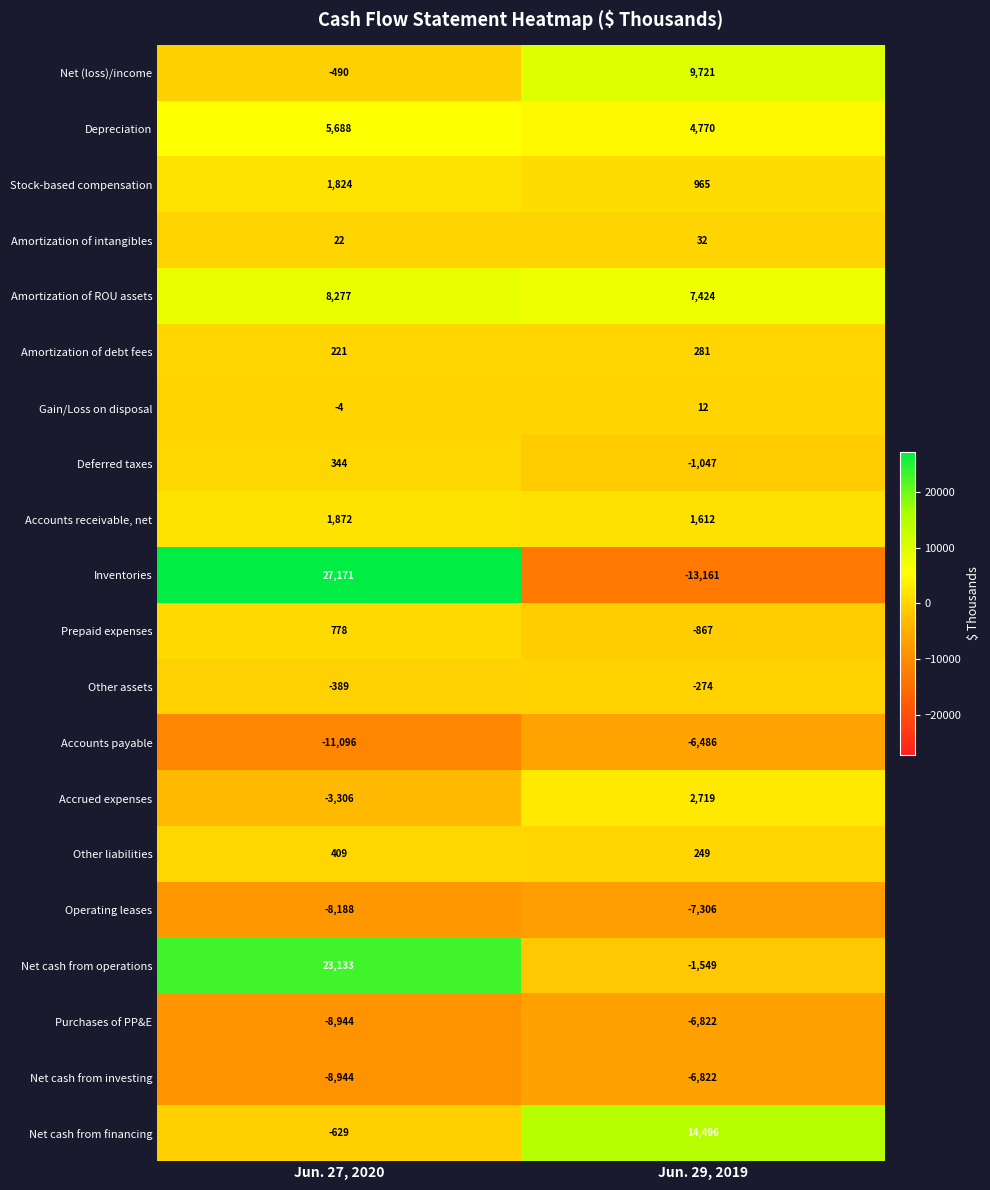

What is the sum of all Net cash from financing values?

13867